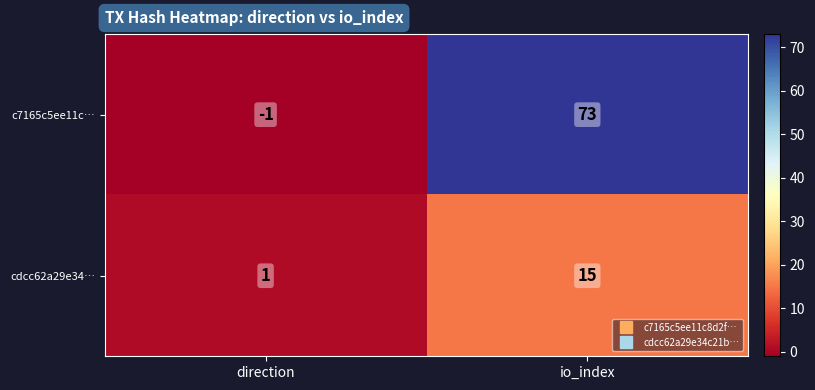

Is the value of c7165c5ee11c… at io_index greater than the value of cdcc62a29e34… at direction?

Yes